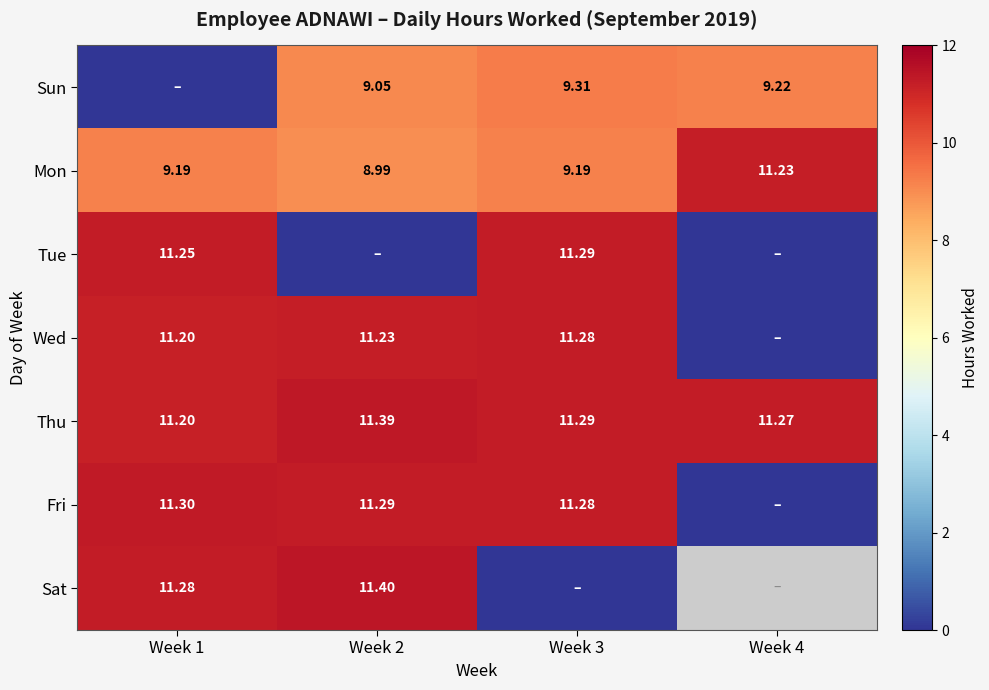

Is the value of Fri at Week 1 greater than the value of Sun at Week 3?

Yes